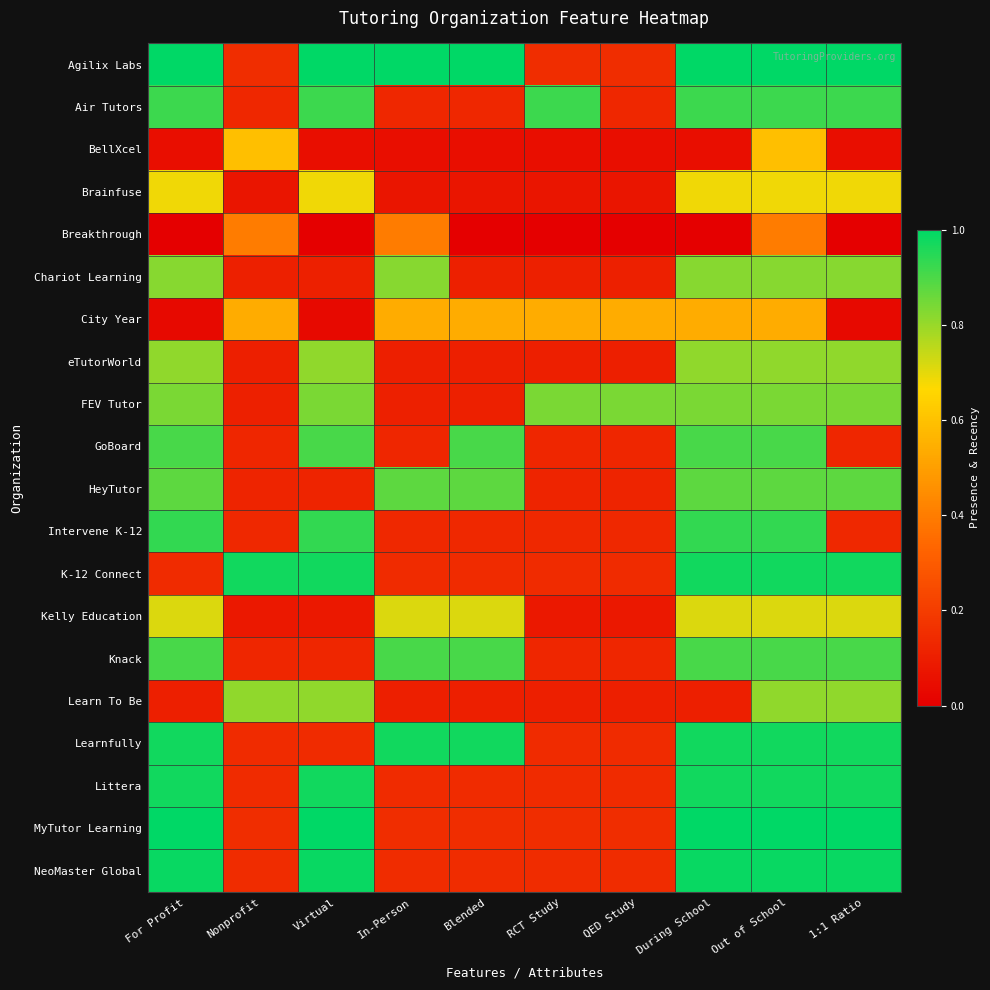

Which series has the largest total across all categories?

Agilix Labs